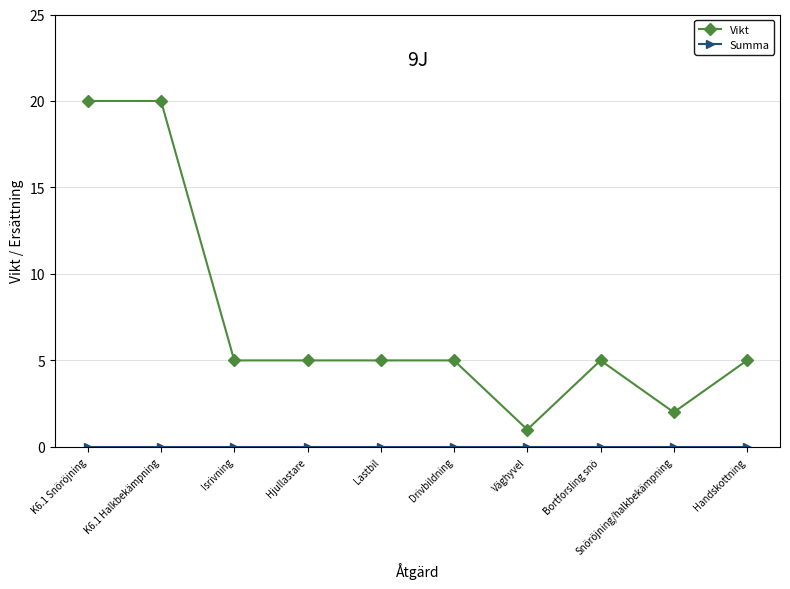

What is the difference between the maximum and minimum values in the Vikt series?

19